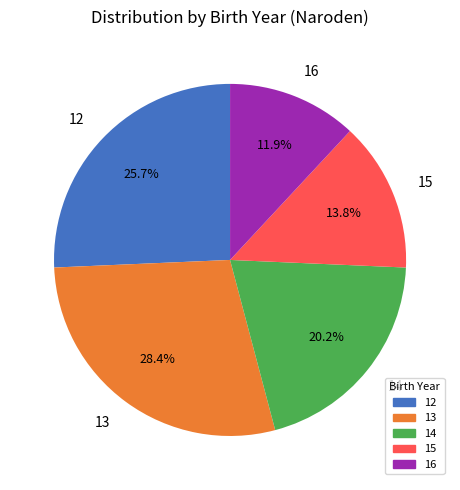

How many slices are in this pie chart?

5